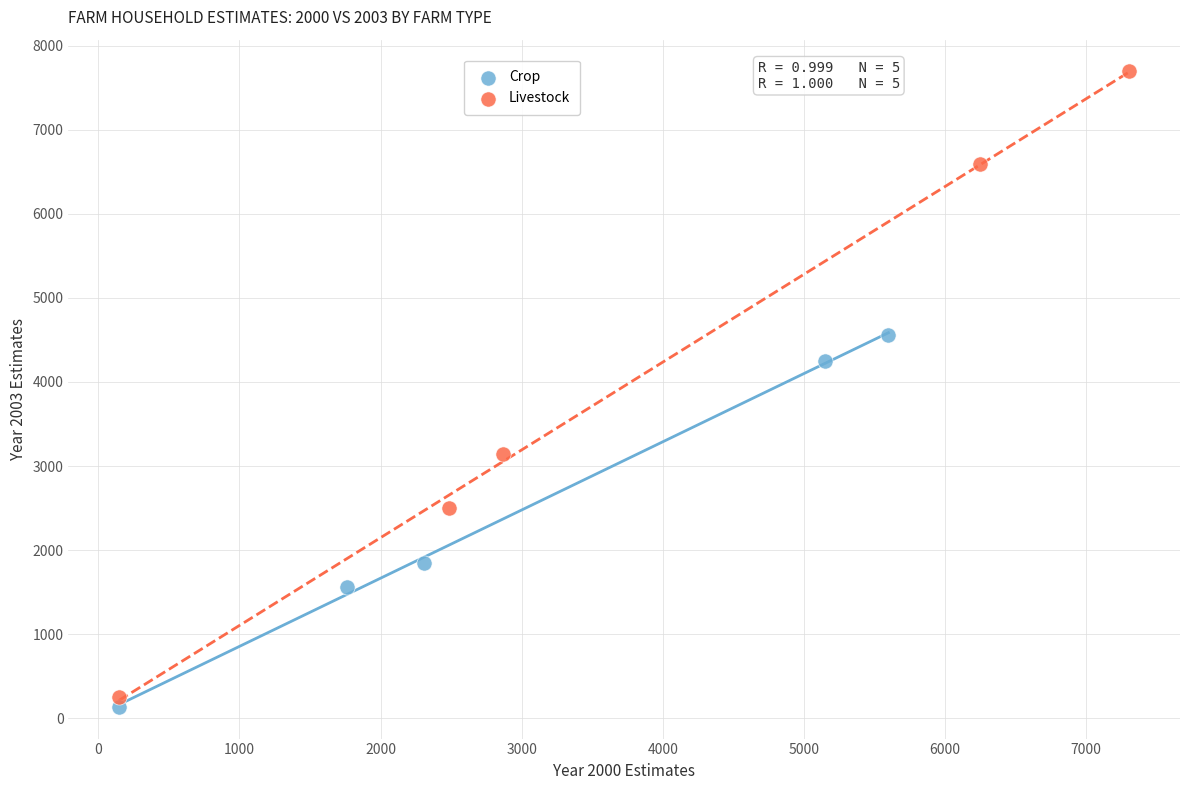

What are all the series names shown in the legend?

Crop, Livestock